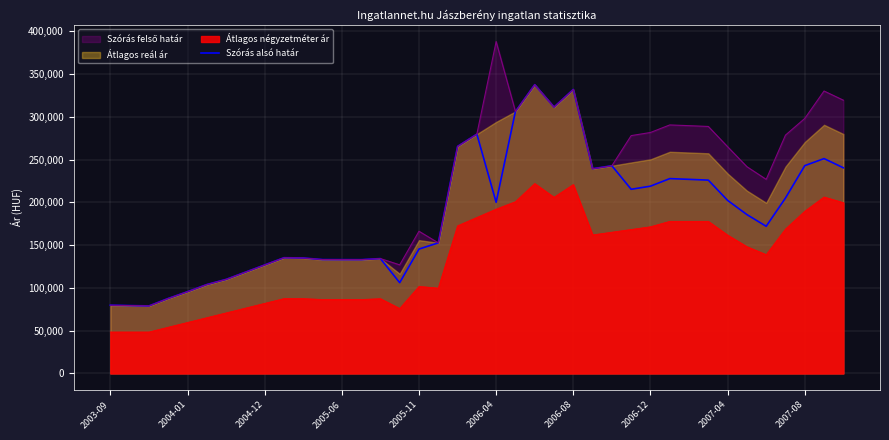

What is the lowest value of the Átlagos négyzetméter ár series?

48437